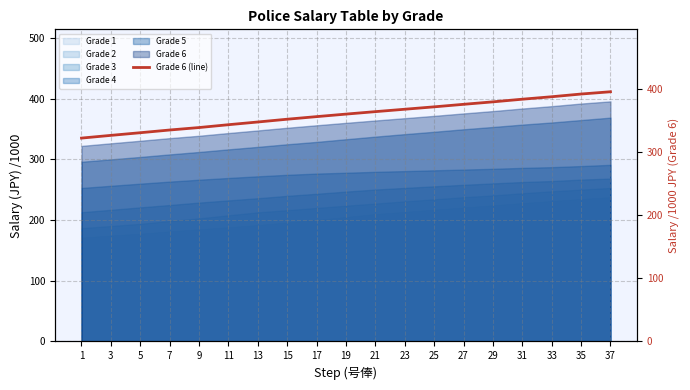

List the labels in order of value, smallest first.

1, 3, 5, 7, 9, 11, 13, 15, 17, 19, 21, 23, 25, 27, 29, 31, 33, 35, 37